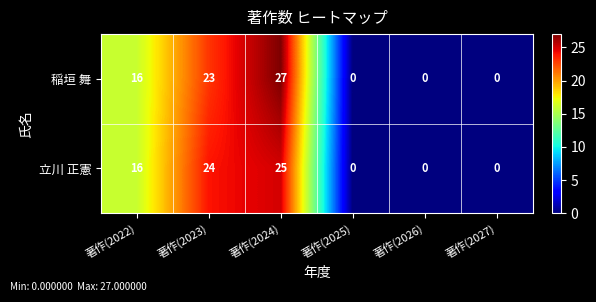

What is the difference between the maximum and minimum values in the 稲垣 舞 series?

27